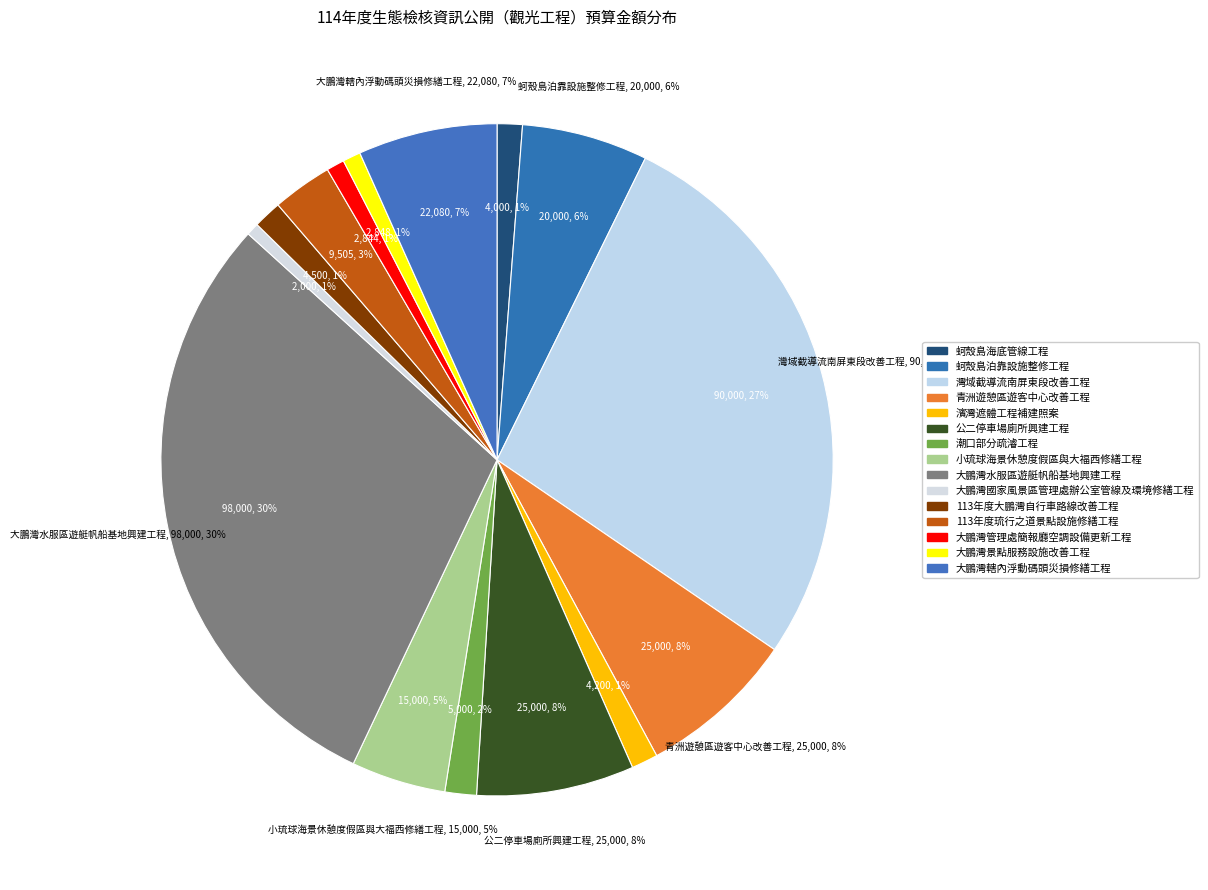

To the nearest percent, what percentage of the pie is 公二停車場廁所興建工程?

8%